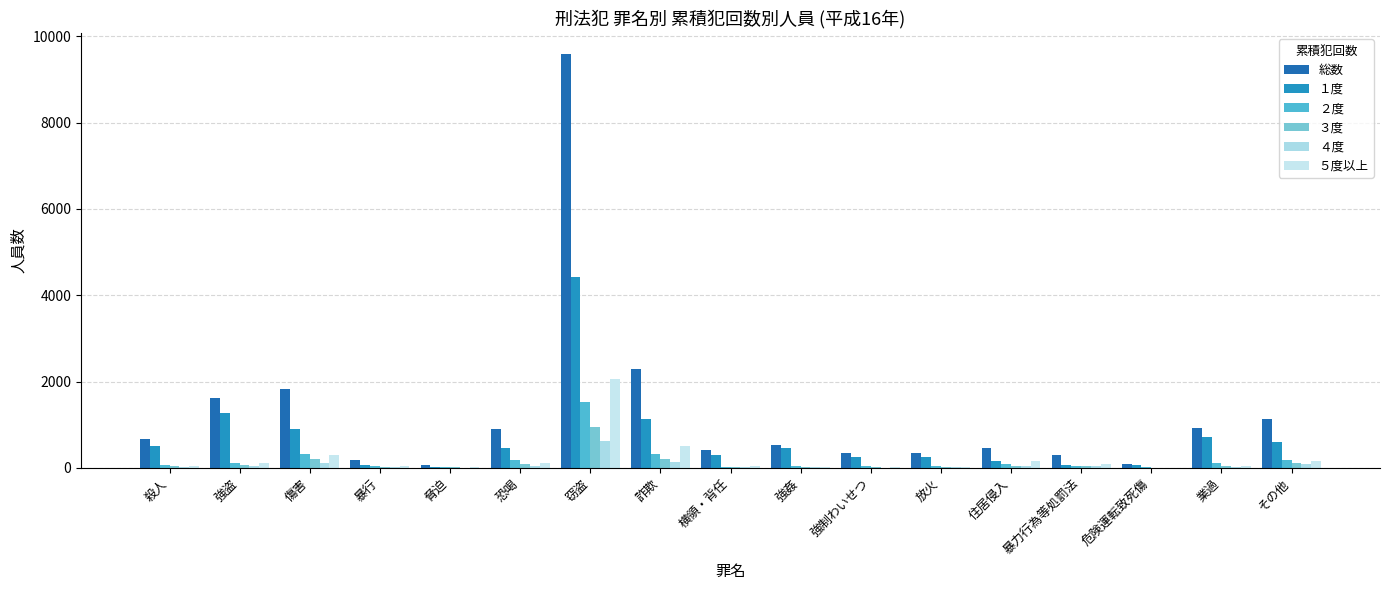

Does the chart contain stacked bars?

No